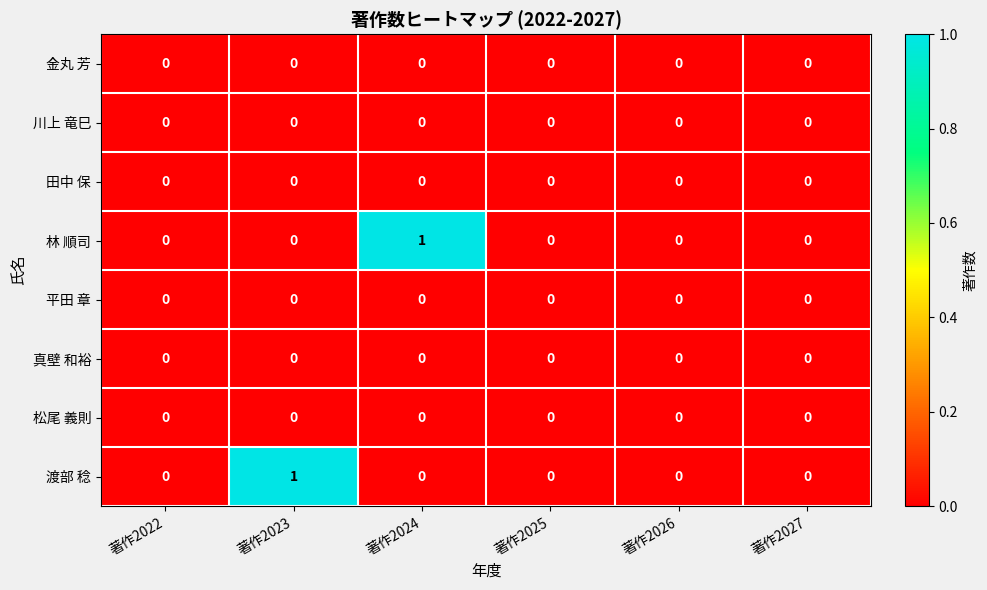

The value of 渡部 稔 at 著作2027 is -1. True or false?

False